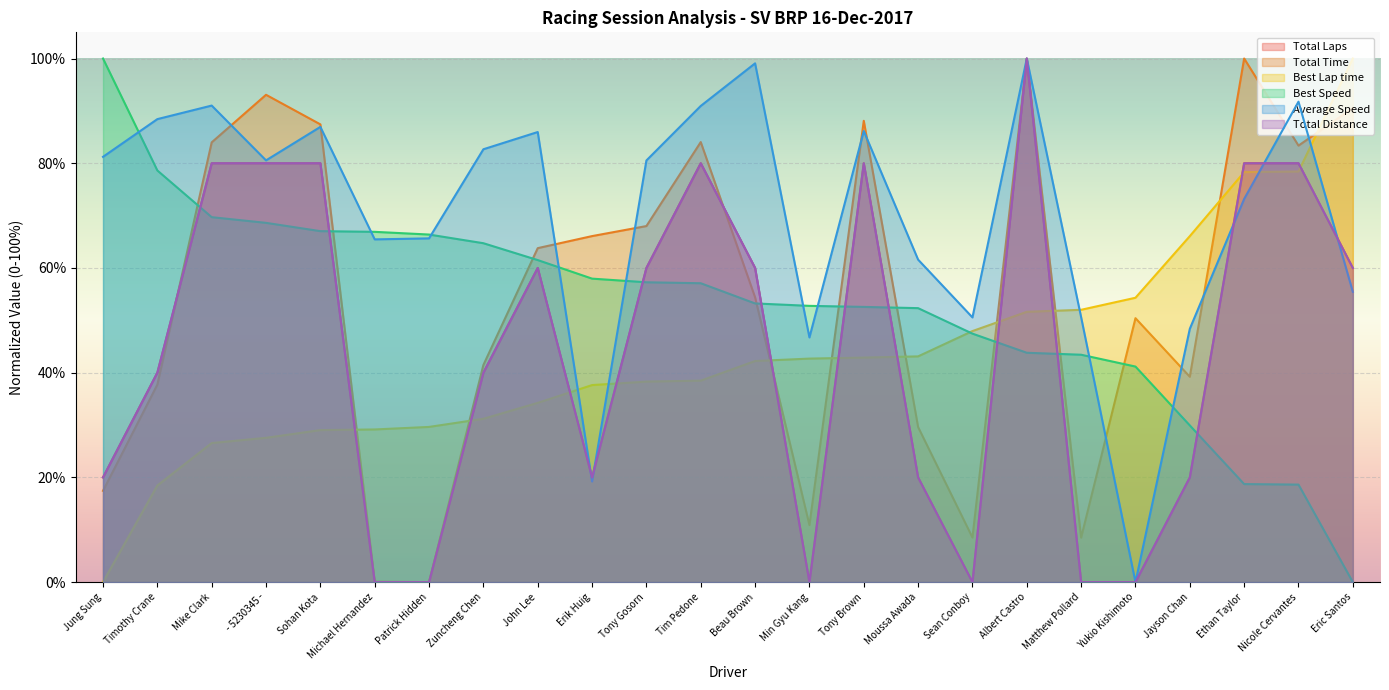

What is the average value of the Total Laps series?

44.2